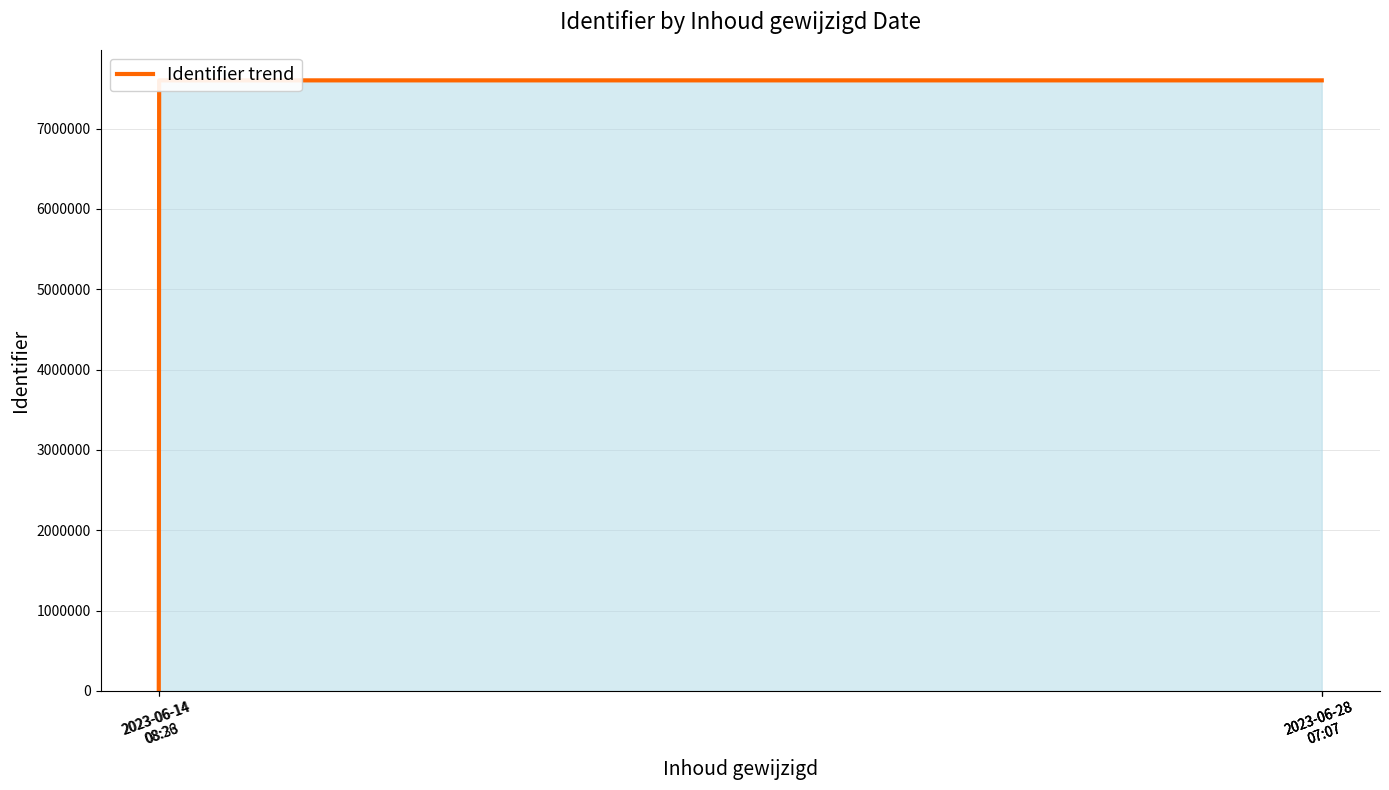

Does the chart contain any negative values?

No